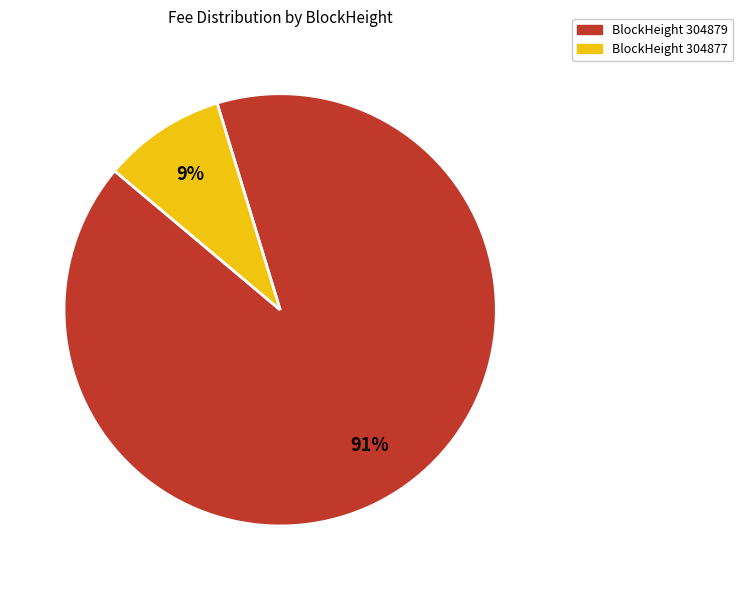

Which slice represents more than half of the pie?

BlockHeight 304879